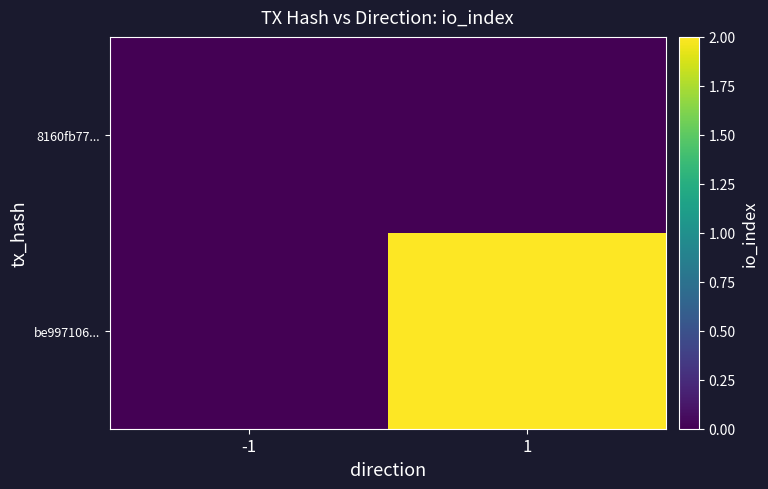

How many series are shown in this chart?

2